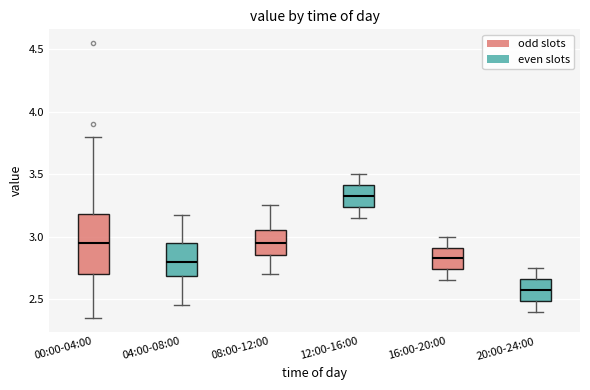

Which box's median line is the lowest?

20:00-24:00